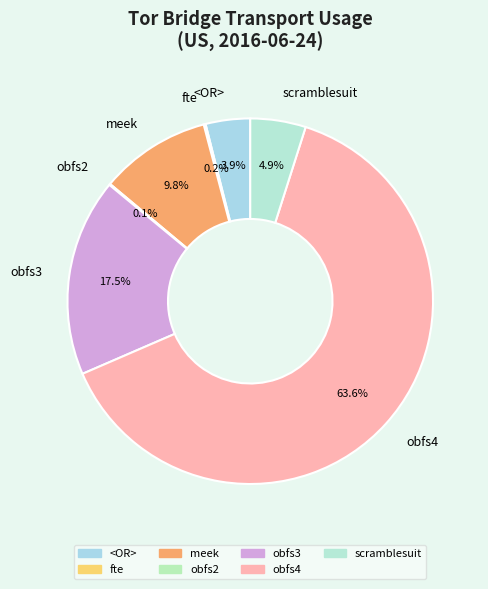

What is the majority slice?

obfs4